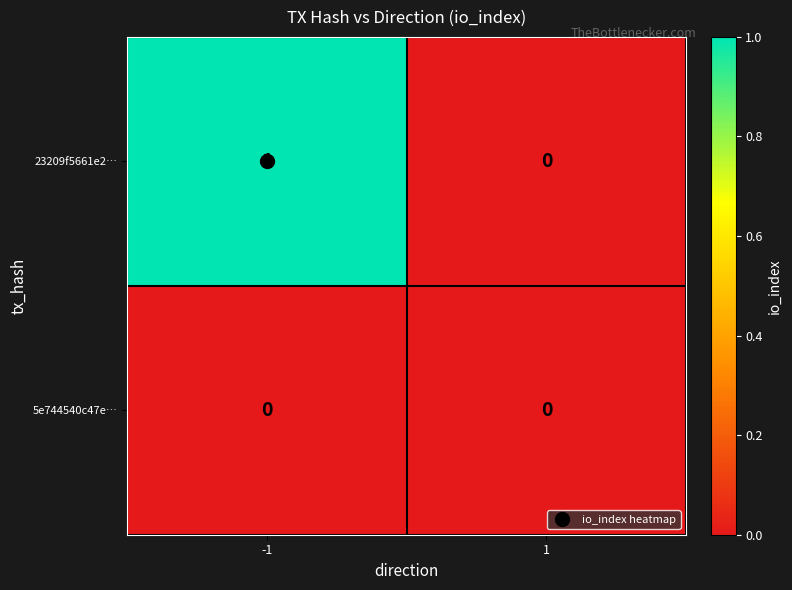

List the series in order of their overall mean, lowest first.

5e744540c47e…, 23209f5661e2…